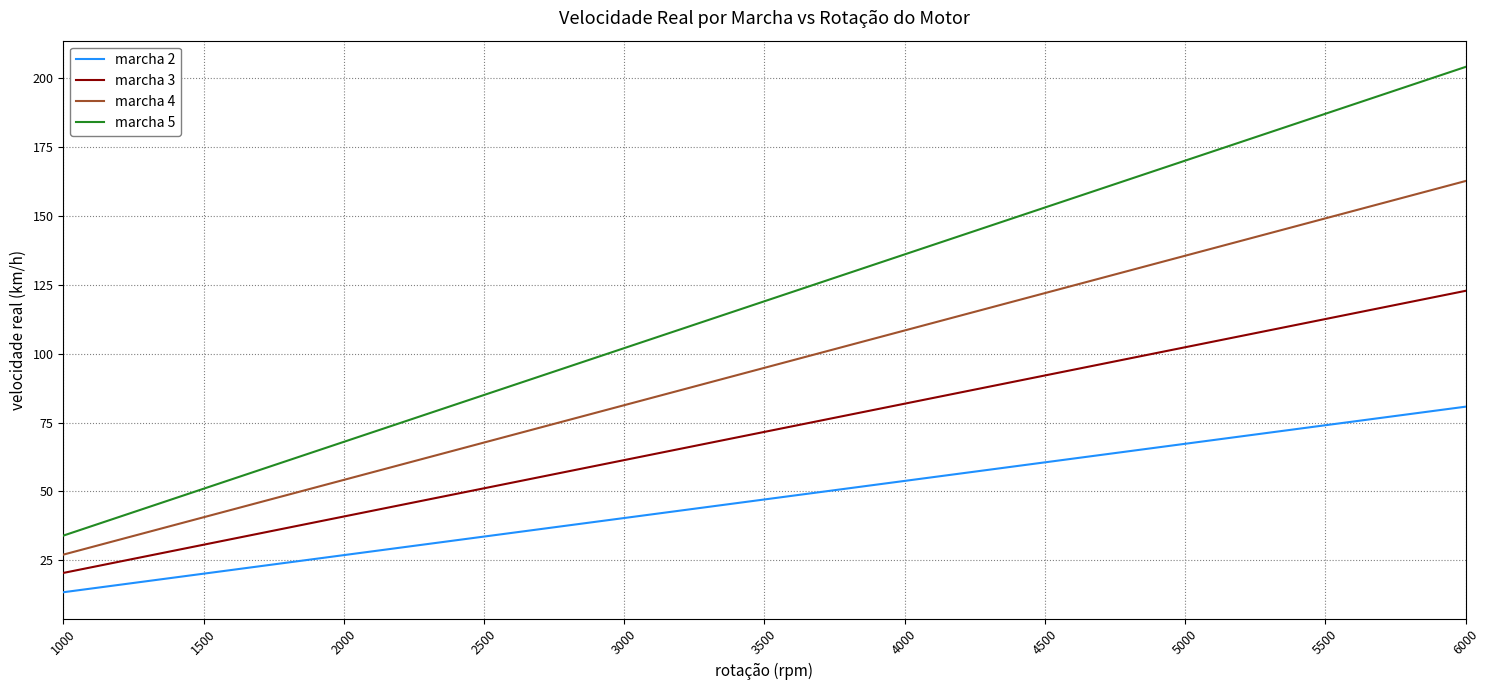

Which series changed the most between 3000 and 4000?

marcha 5